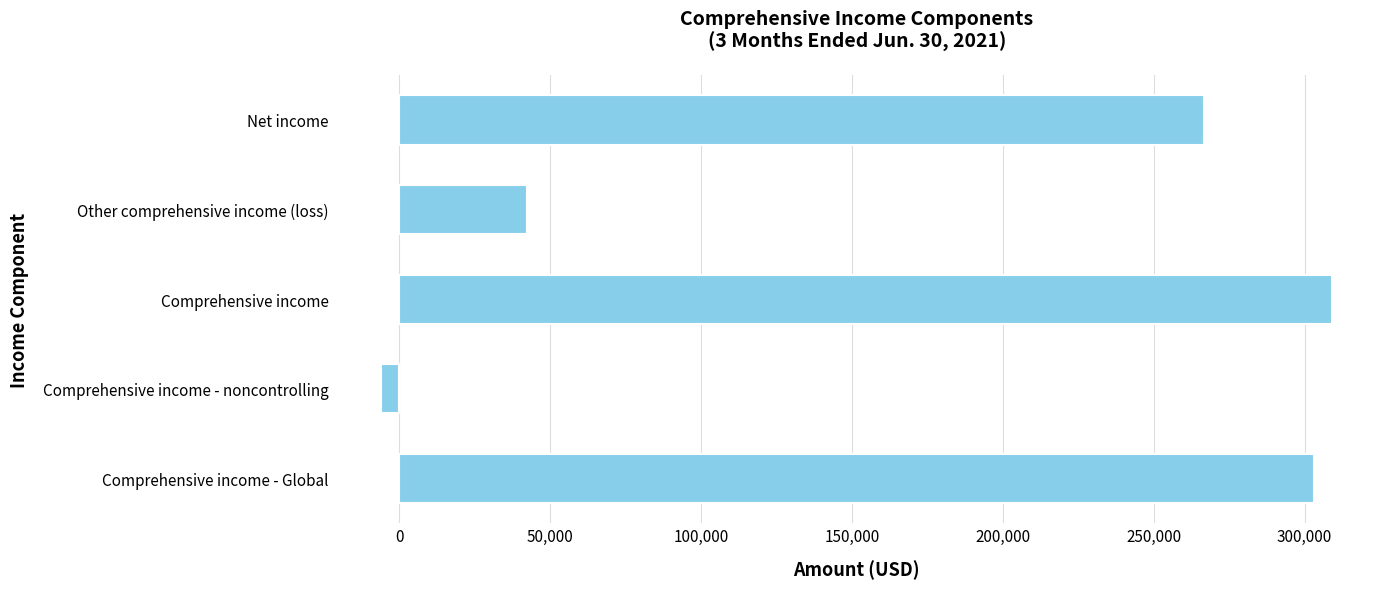

Does the chart contain any negative values?

Yes